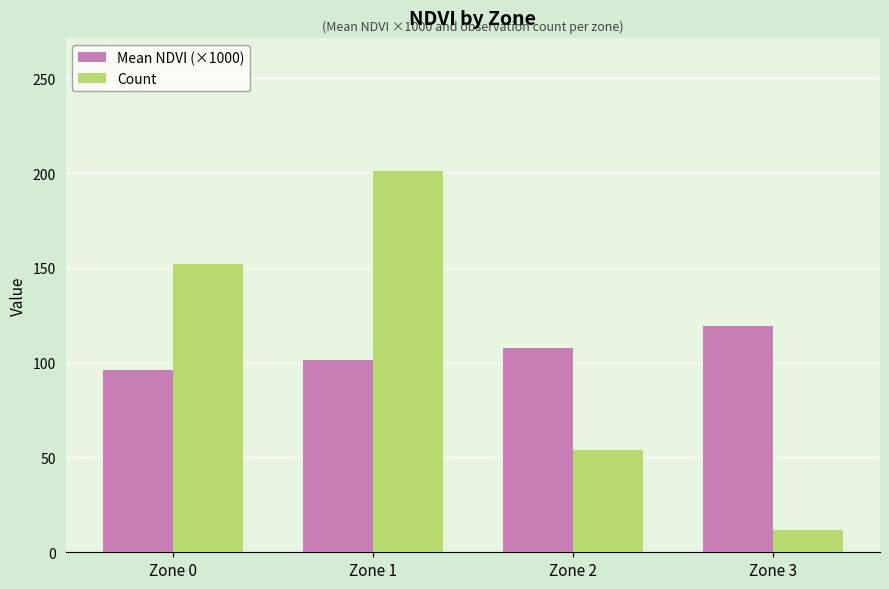

How many groups of bars are there?

4